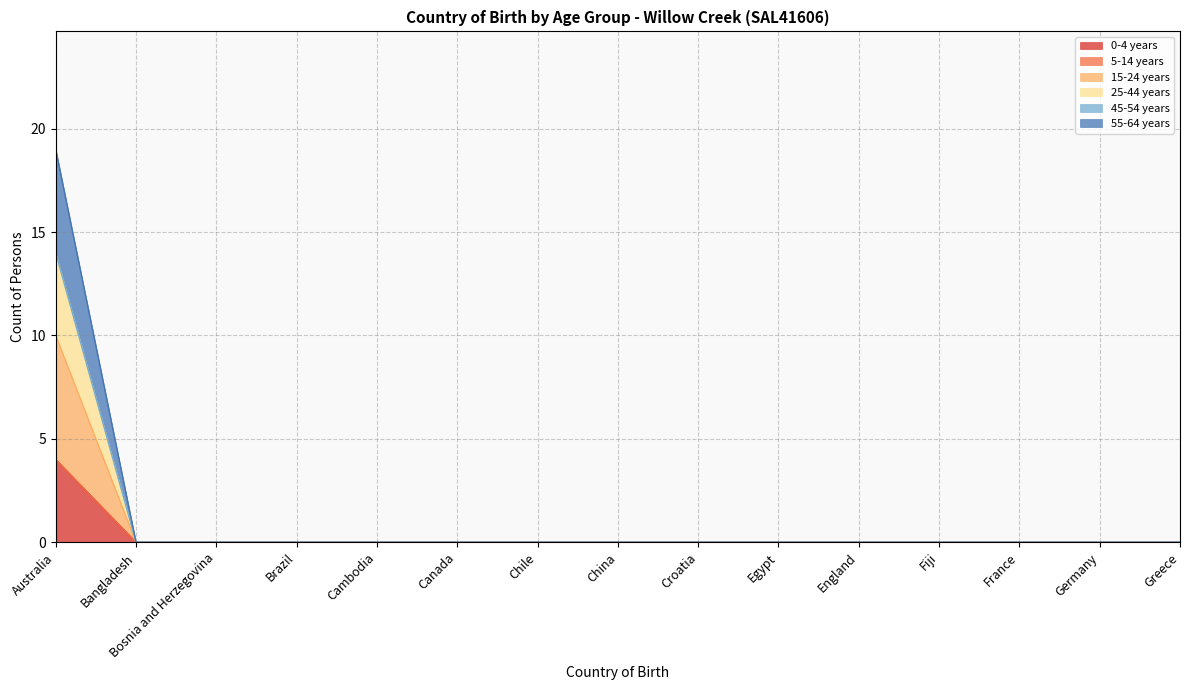

What position from the right is Bangladesh?

14